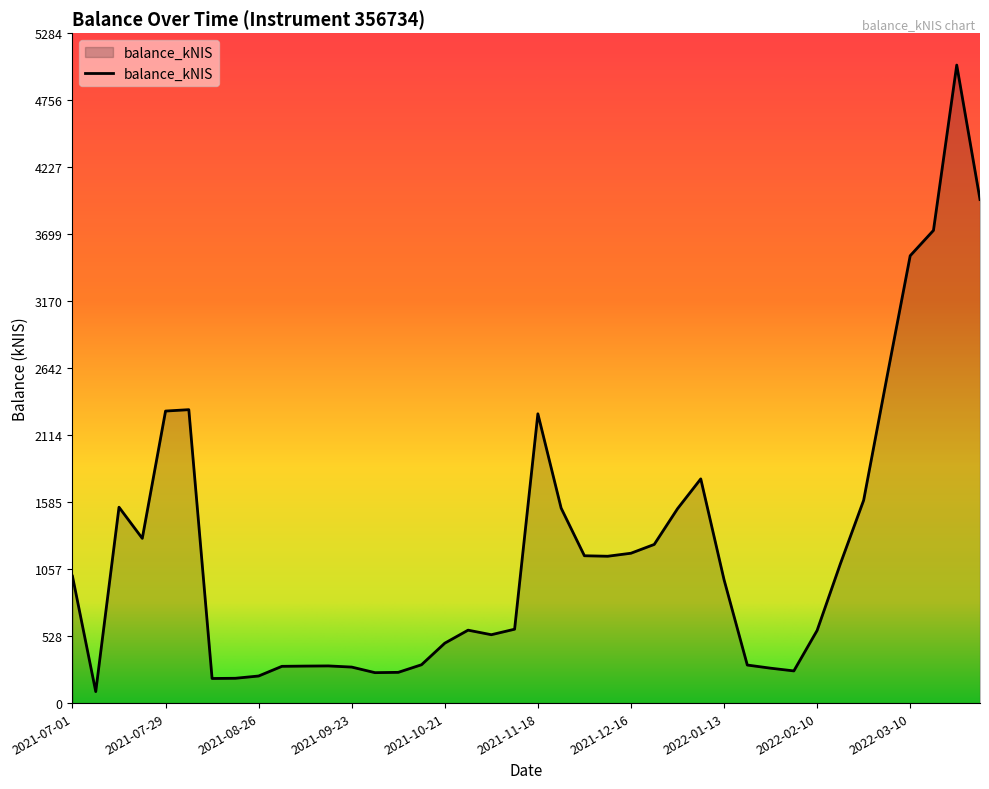

What is the difference between the maximum and minimum values?

4941.8